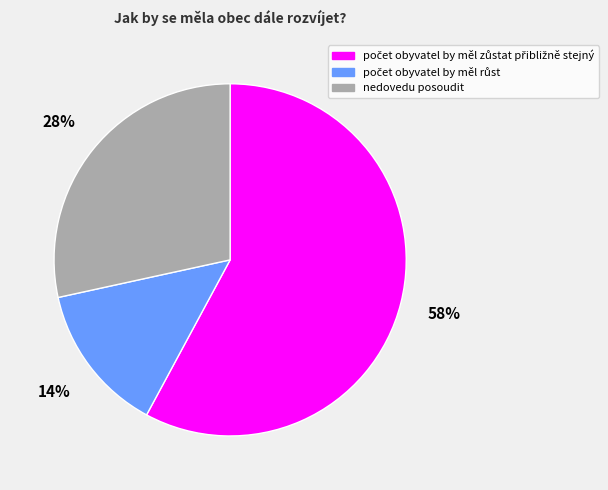

To the nearest percent, what is the average slice percentage?

33%